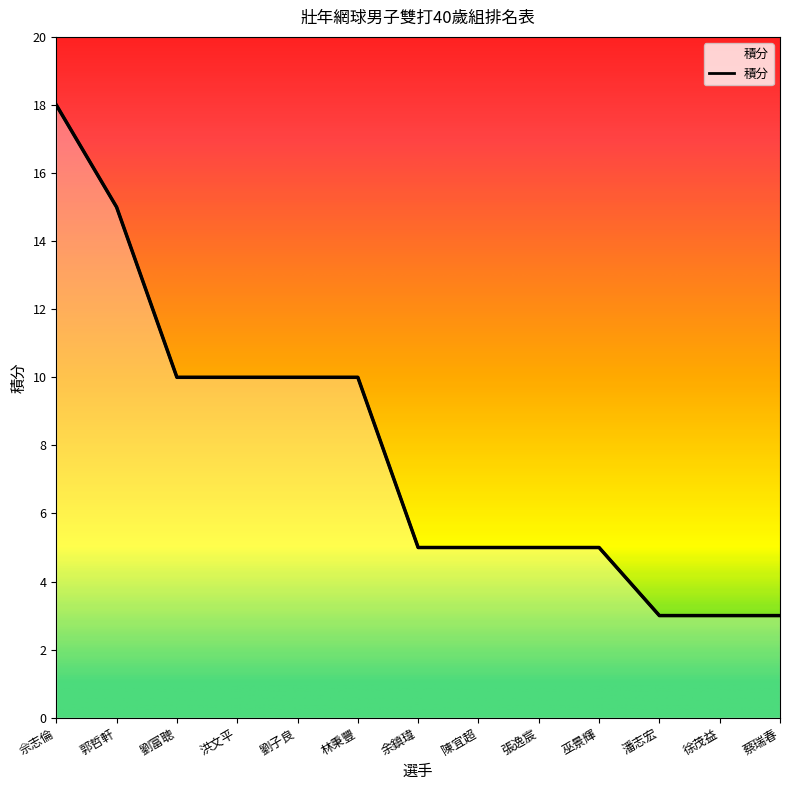

Approximately how many times larger is the value at 林秉豐 compared to 余鎮瑋?

2.0